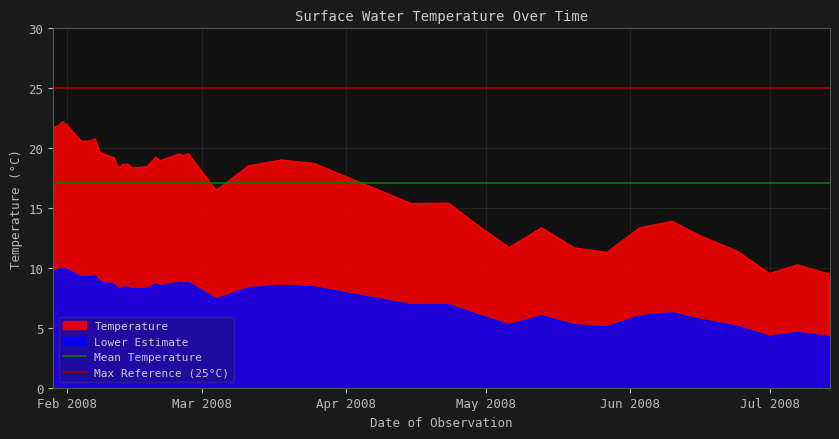

True or false: Temperature and Lower Estimate cross at least once.

False